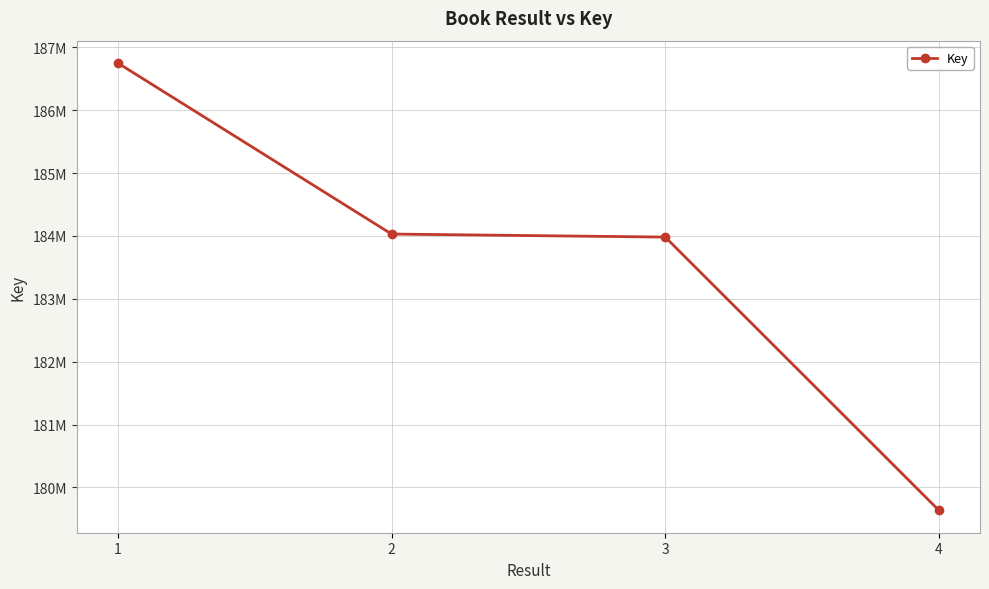

Reading right to left, extract all data points from this chart.

4=179635470	3=183981586	2=184029913	1=186749738